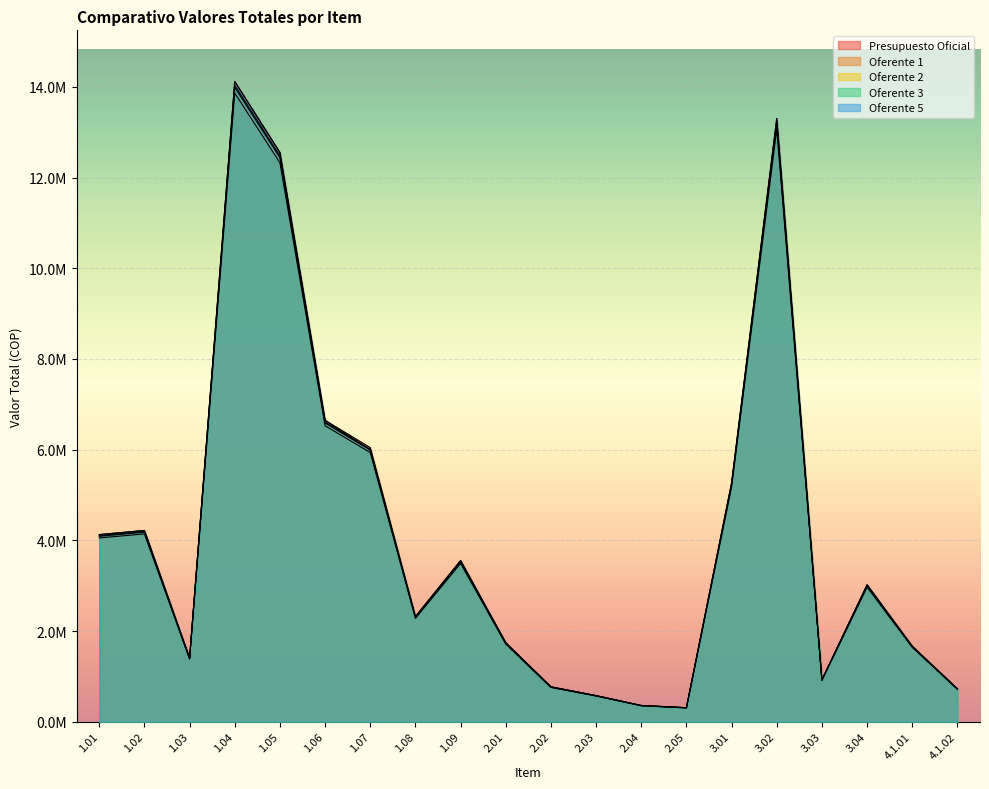

Reading right to left, list all the values displayed in this chart.

Presupuesto Oficial: 725928	1668774	3020400	927507	13302585	5267602	309898	358949	576400	770000	1742800	3555000	2319480	6045607	6647504	12553654	14119139	1406859	4218178	4127232
Oferente 1: 719397	1653760	2993216	919156	13182872	5220189	307108	355725	571212	763070	1727116	3523050	2298600	5991144	6587689	12440671	13992036	1394153	4180251	4090089
Oferente 2: 712880	1638750	2966040	910840	13063020	5172810	304320	352470	566020	756140	1711440	3490500	2277600	5936360	6527400	12328478	13864551	1381211	4142476	4052841
Oferente 3: 721693	1659023	3002767	922089	13224921	5236848	308088	356841	573034	765504	1732624	3534300	2305920	6010297	6608735	12480389	14036637	1398623	4193522	4103138
Oferente 5: 725928	1662500	3020400	927507	13302585	5267602	309898	356500	576400	770000	1742800	3555000	2319480	5992000	6646080	12553654	14119139	1406859	4218178	4127232